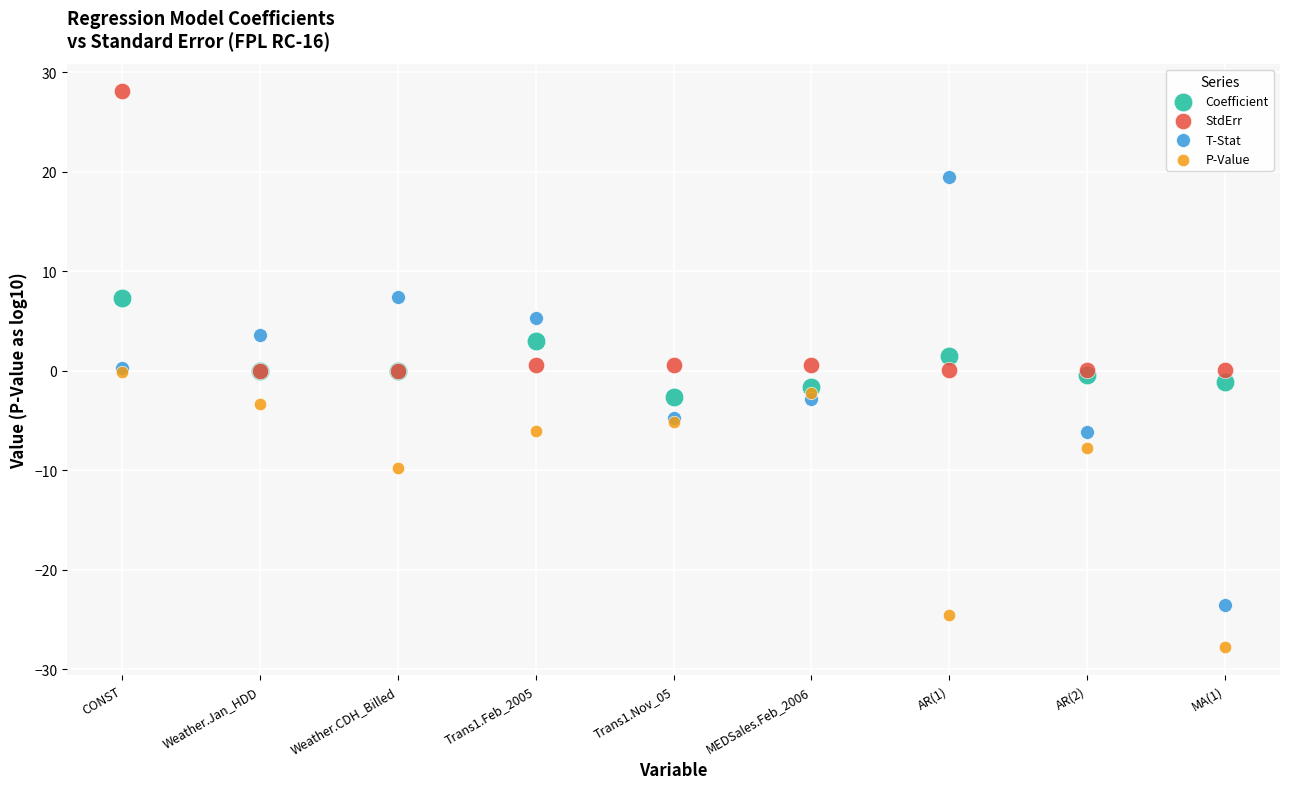

What are all the series names shown in the legend?

Coefficient, StdErr, T-Stat, P-Value